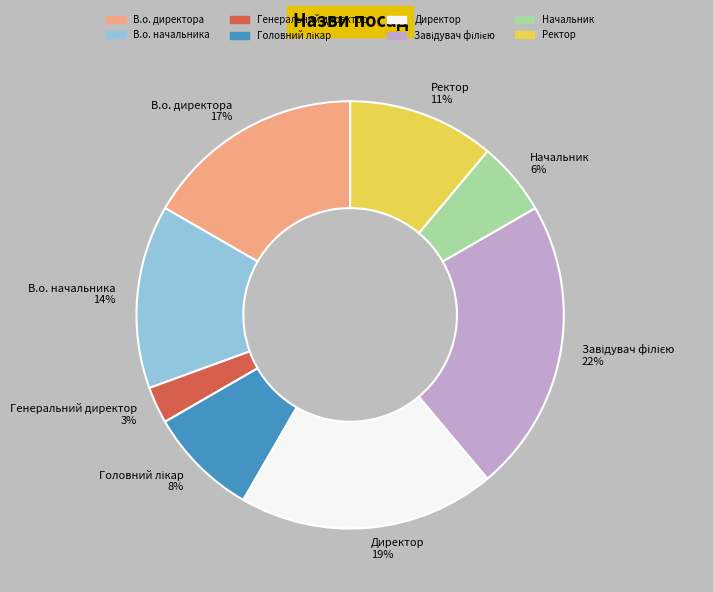

To the nearest percent, what is the combined percentage of Ректор and В.о. начальника?

25%